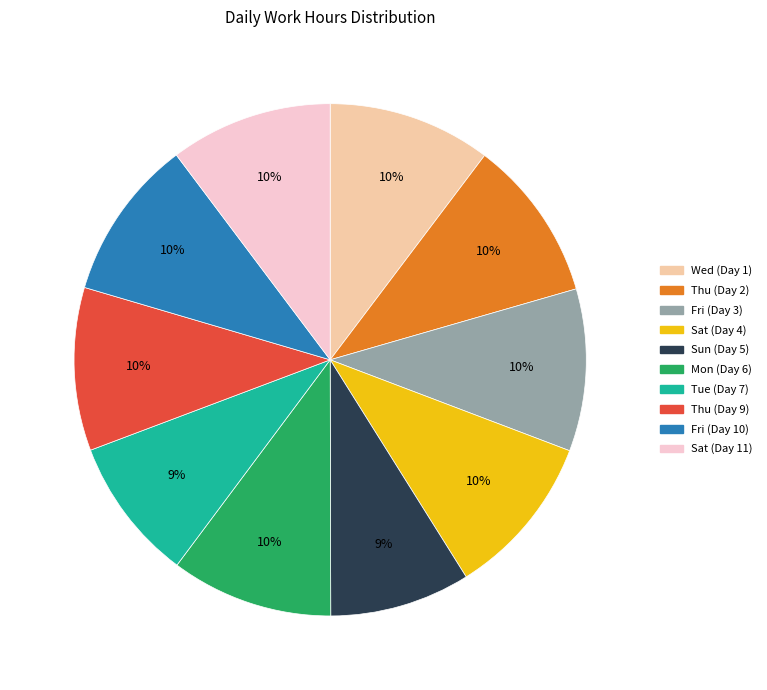

Does any single category account for the majority?

No